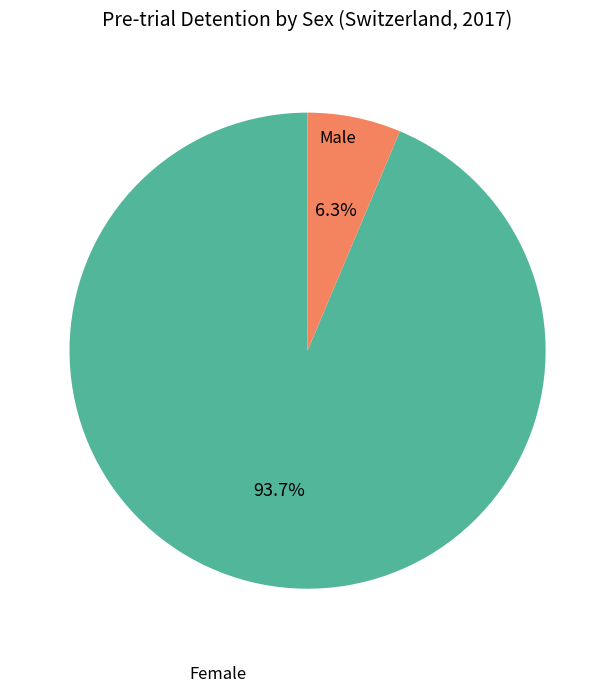

Does any single category account for the majority?

Yes